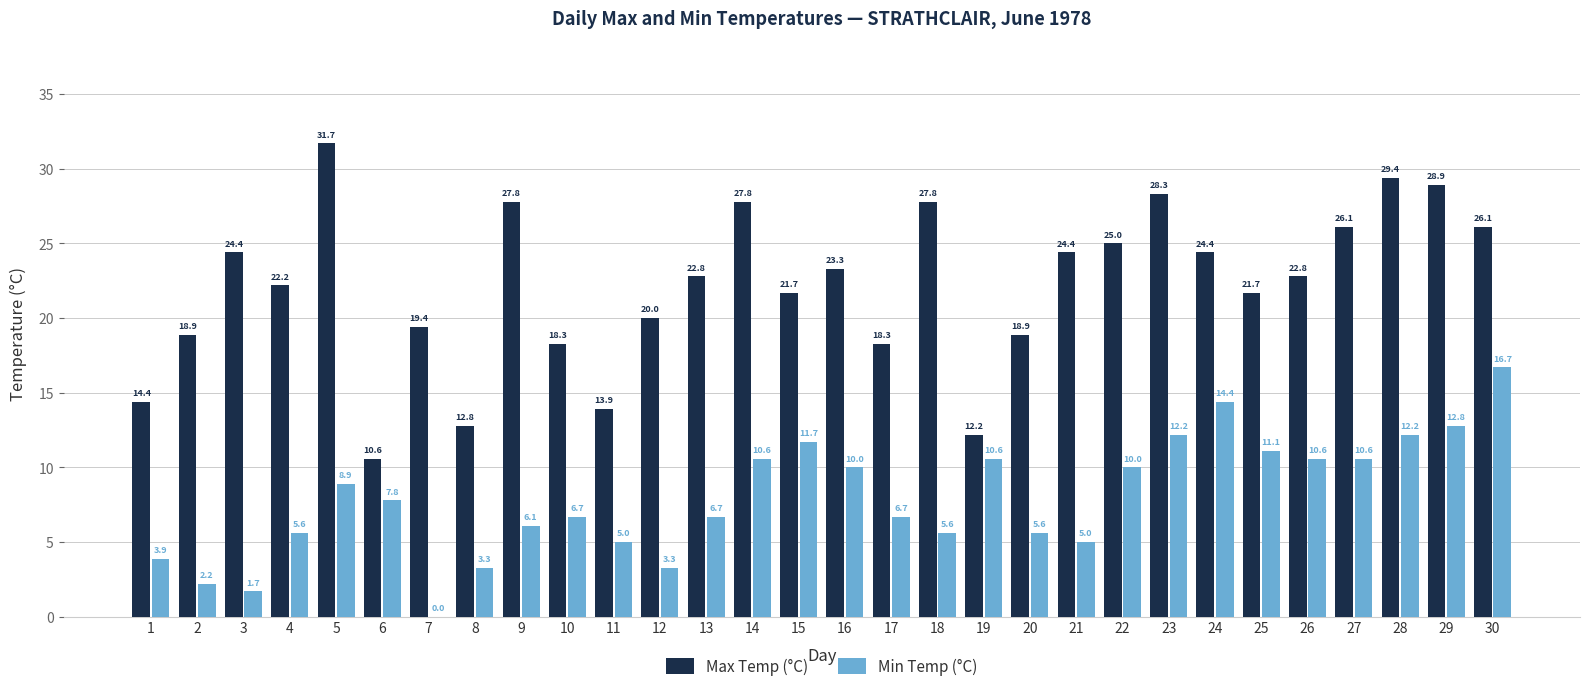

How many groups of bars are there?

30